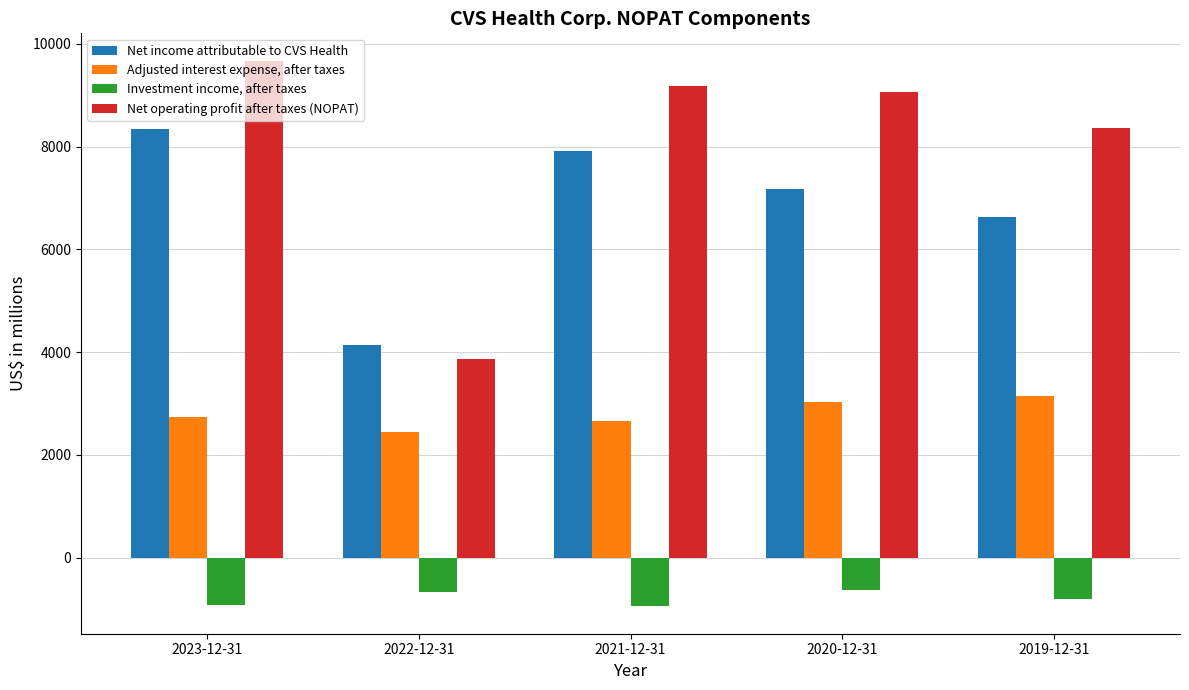

Count the number of data series in this chart.

4